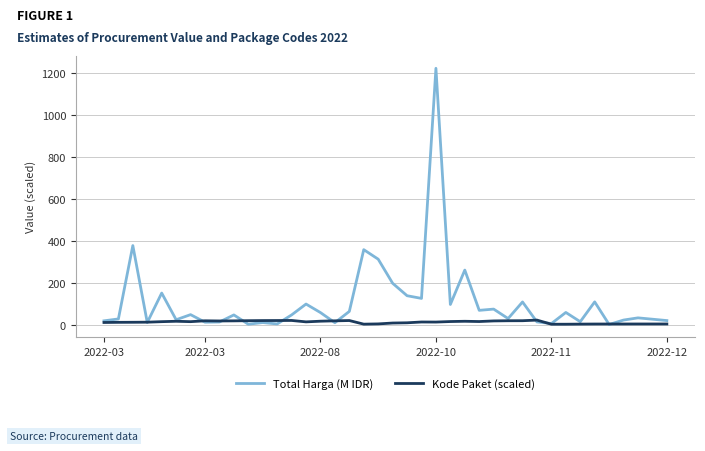

What is the difference between the maximum and second lowest values in the Kode Paket (scaled) series?

19.7